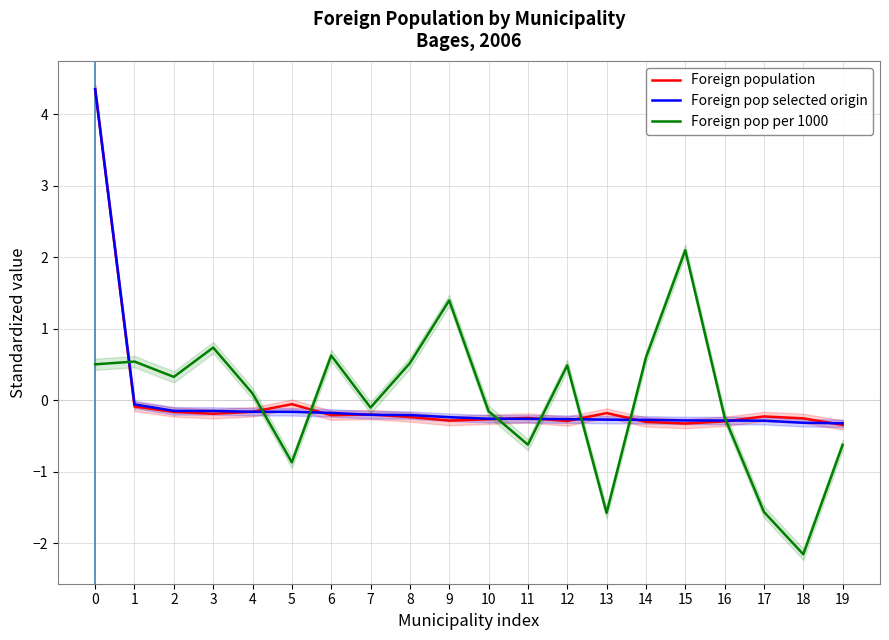

Between 5 and 4, which is larger?

5